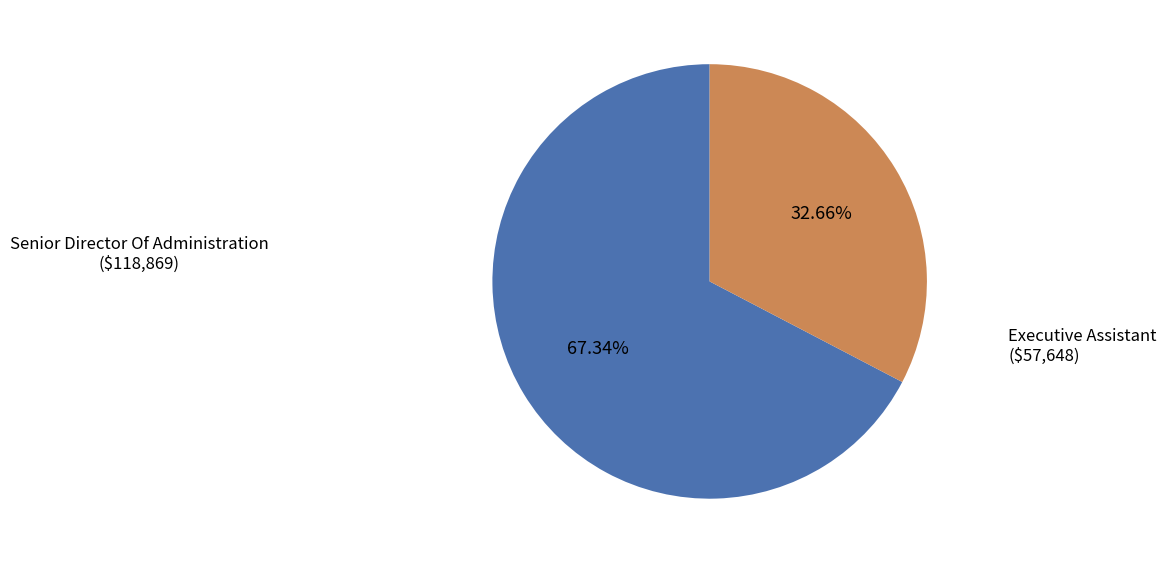

Is there a majority slice in this chart?

Yes